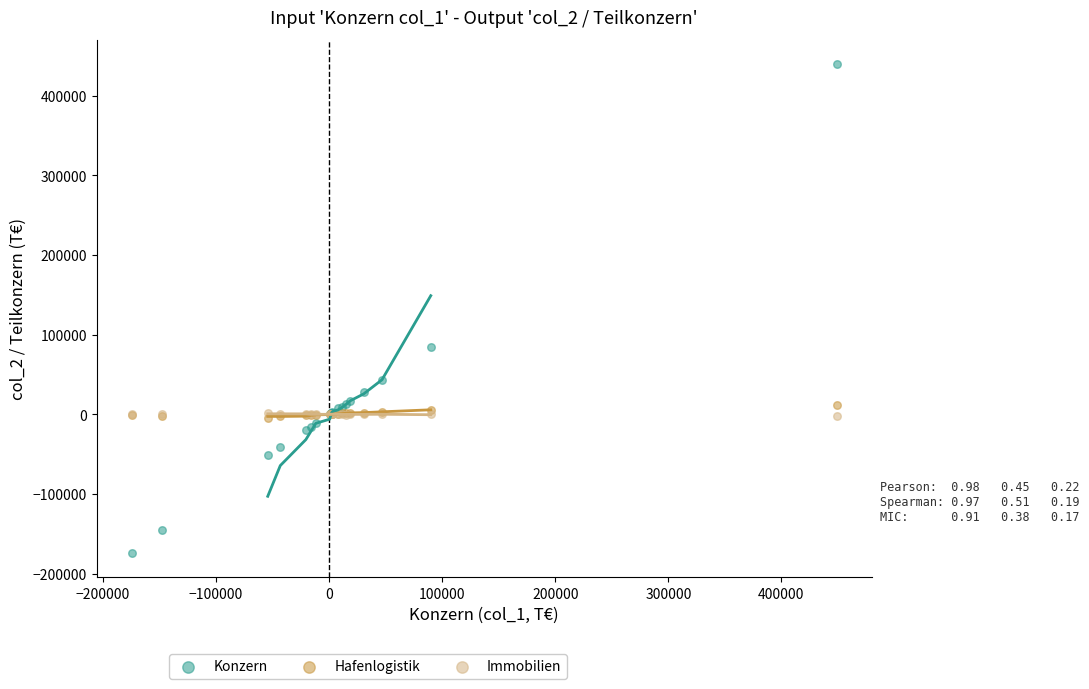

Which series reaches the maximum Y coordinate?

Konzern